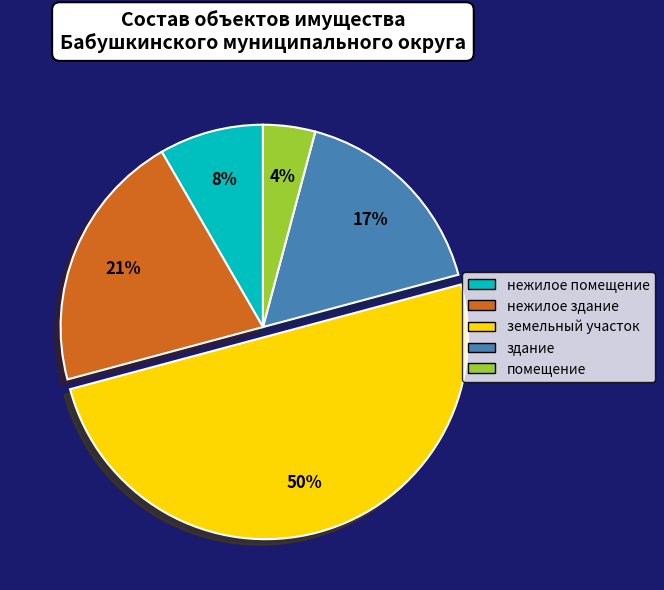

Which slice is the smallest?

помещение